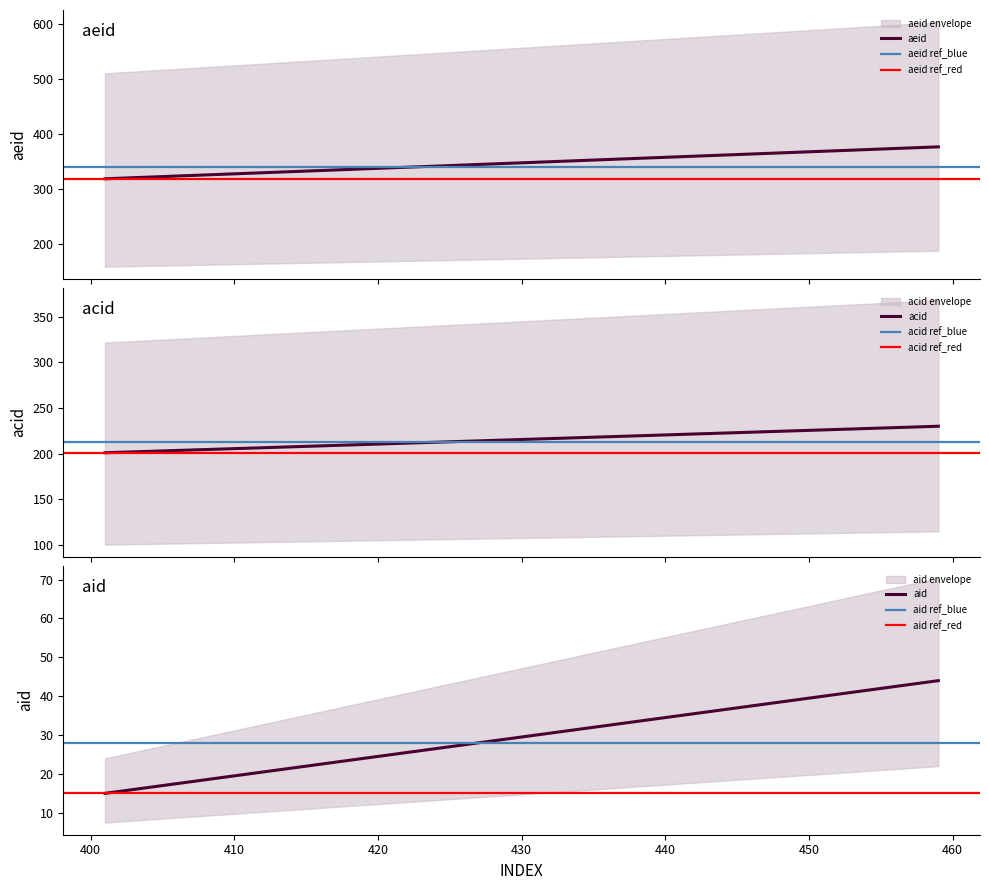

At which label is aid closest to 29?

429